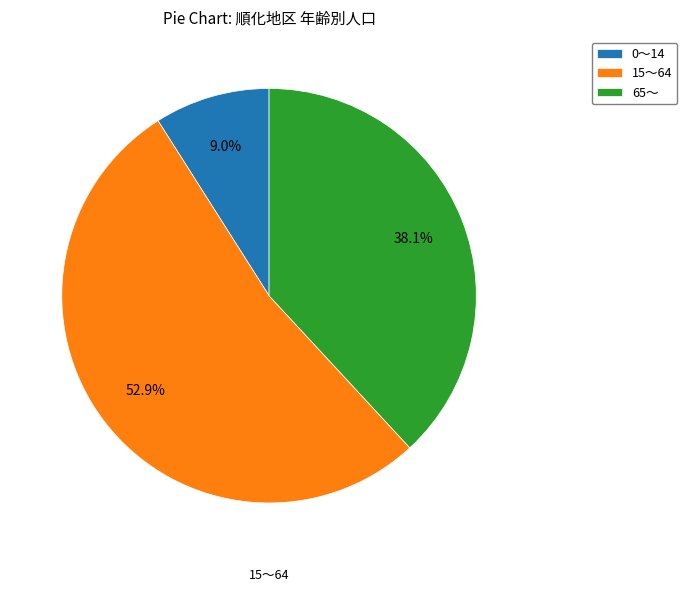

To the nearest percent, what is the difference between the largest and smallest slice percentages?

44%